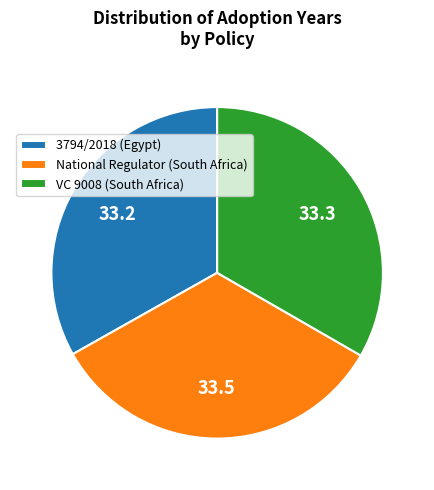

Do VC 9008 (South Africa) and 3794/2018 (Egypt) together represent more than half of the pie?

Yes